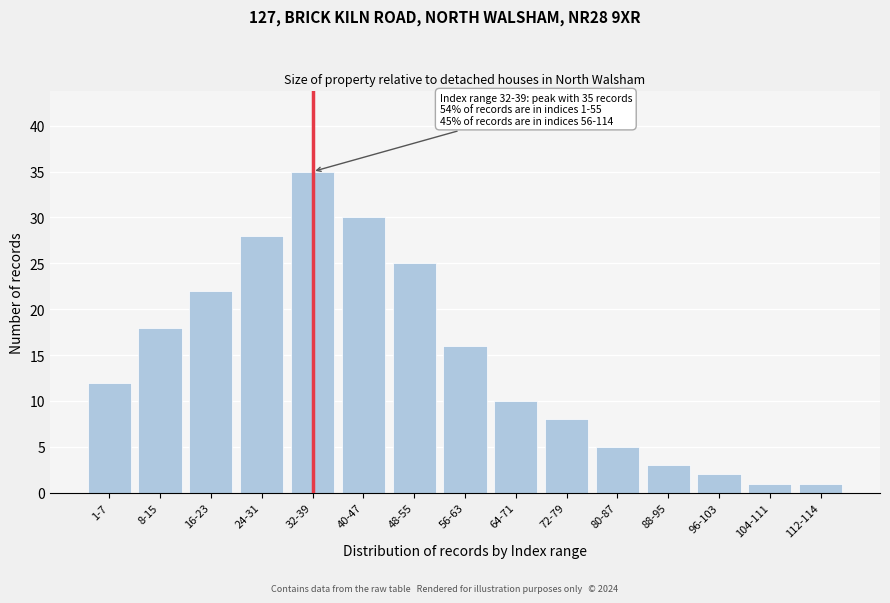

Reading left to right, list all the values displayed in this chart.

1-7=12	8-15=18	16-23=22	24-31=28	32-39=35	40-47=30	48-55=25	56-63=16	64-71=10	72-79=8	80-87=5	88-95=3	96-103=2	104-111=1	112-114=1